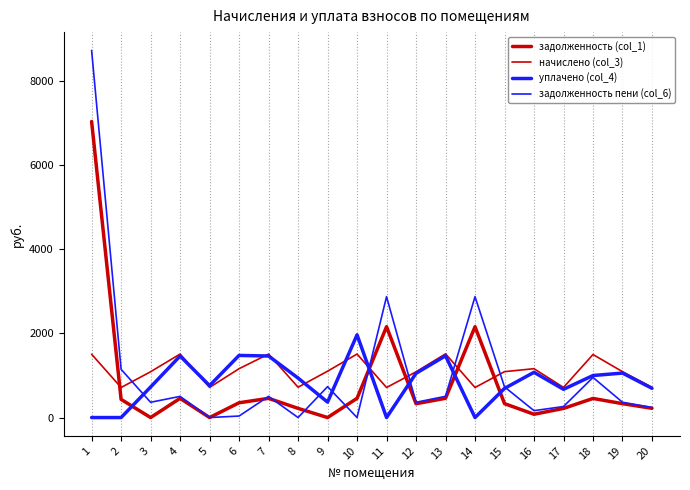

At how many categories does at least one series exceed 8369?

1